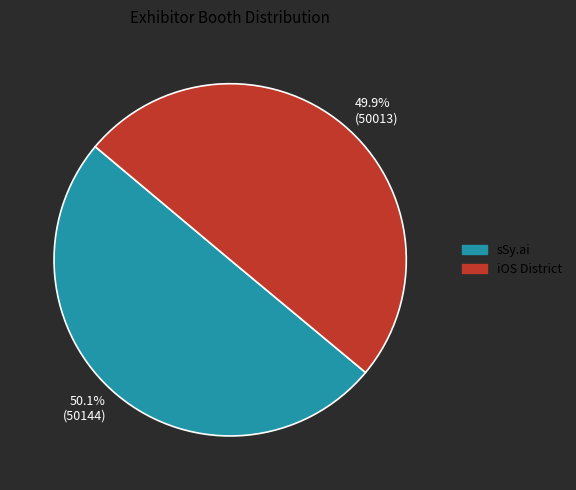

Approximately how many times larger is the value at 49.9% (50013) compared to 50.1% (50144)?

1.0